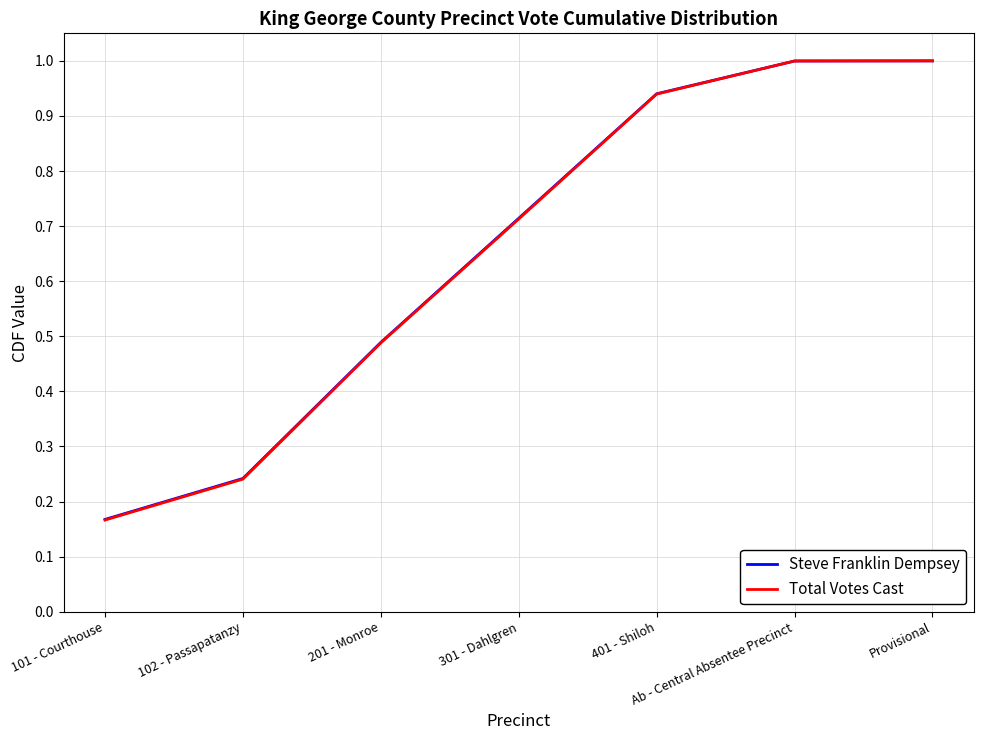

What are all the series names shown in the legend?

Steve Franklin Dempsey, Total Votes Cast